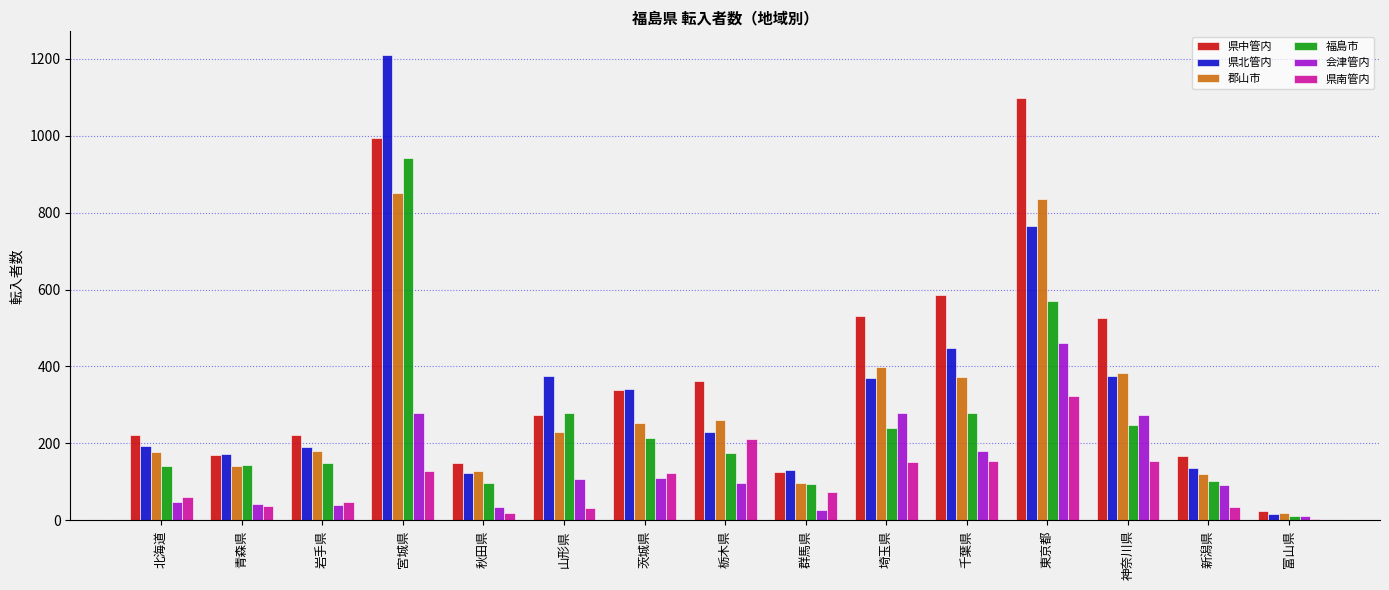

Which series changed the most between 岩手県 and 山形県?

県北管内